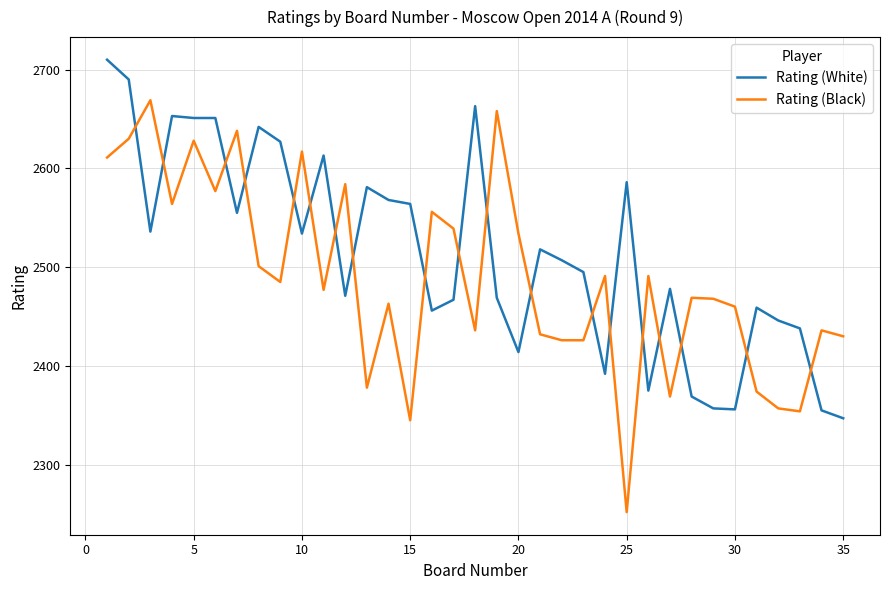

Which series has the widest spread of values?

Rating (Black)